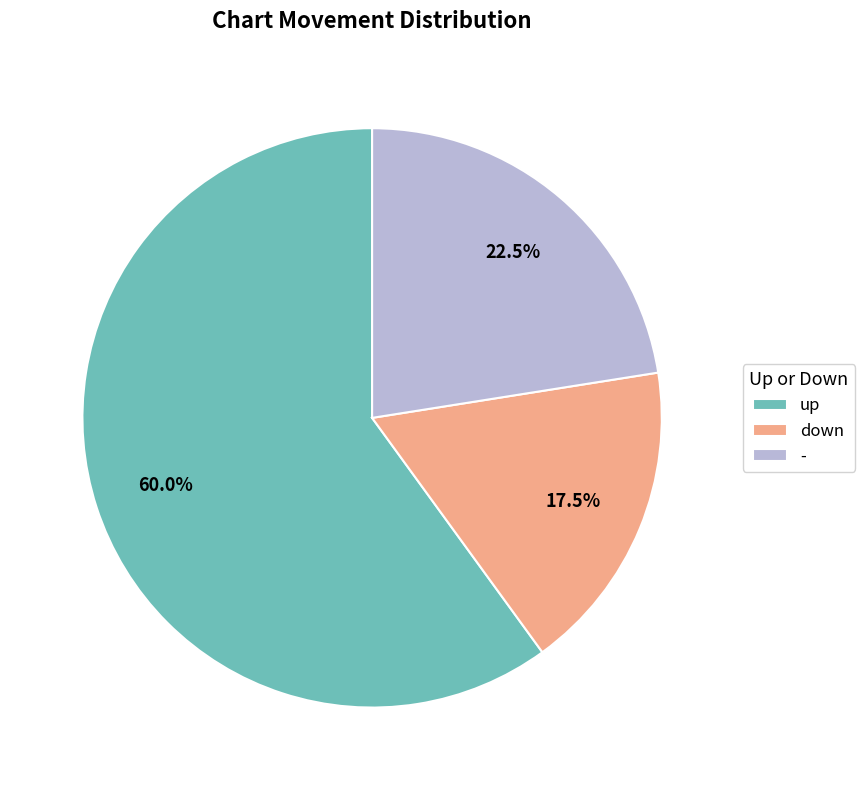

What is the majority slice?

up